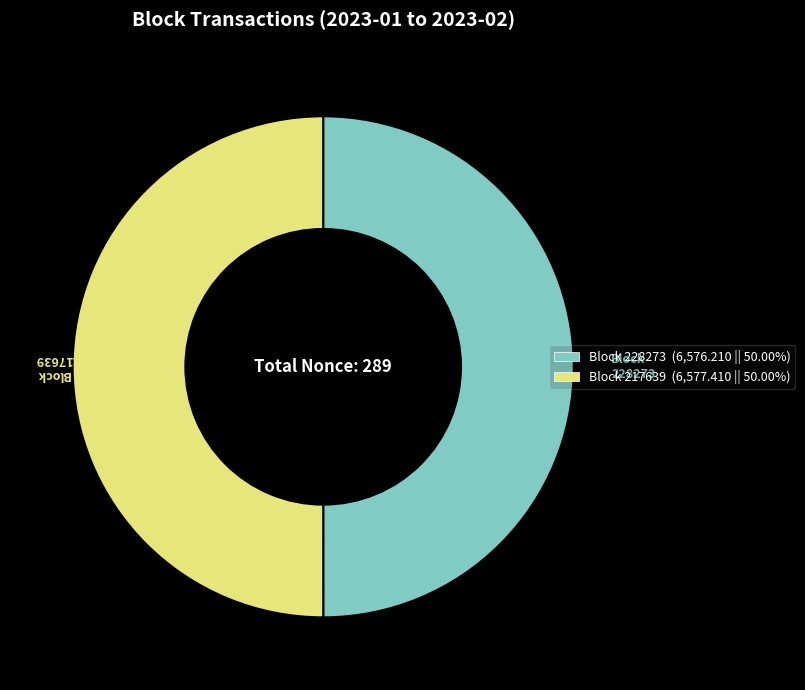

Which slice is the largest?

217639